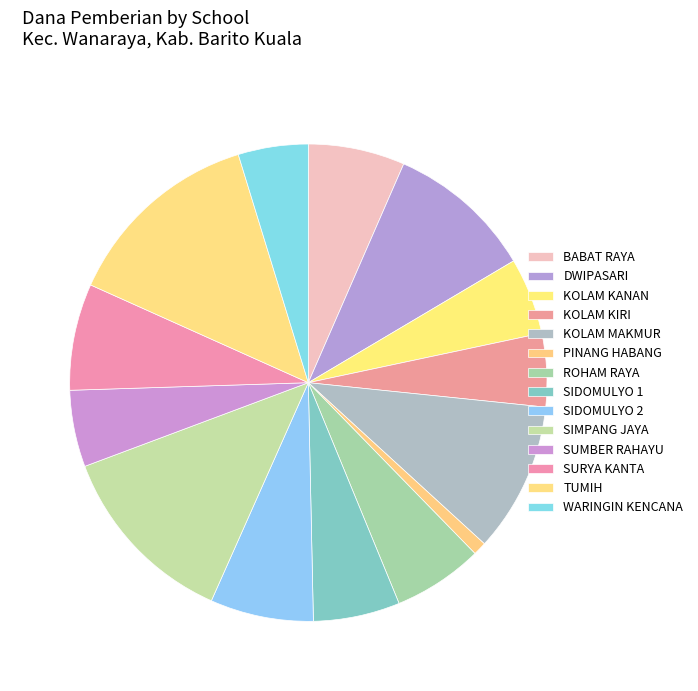

Is there any slice that represents more than half of the pie?

No